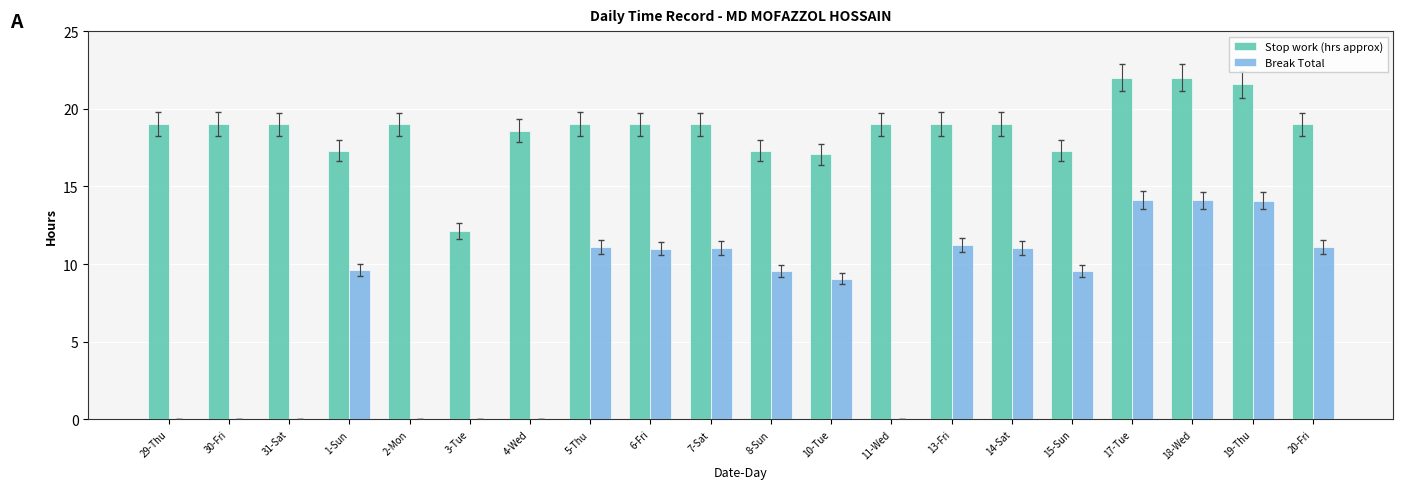

Where is Break Total nearest to the value 7?

10-Tue